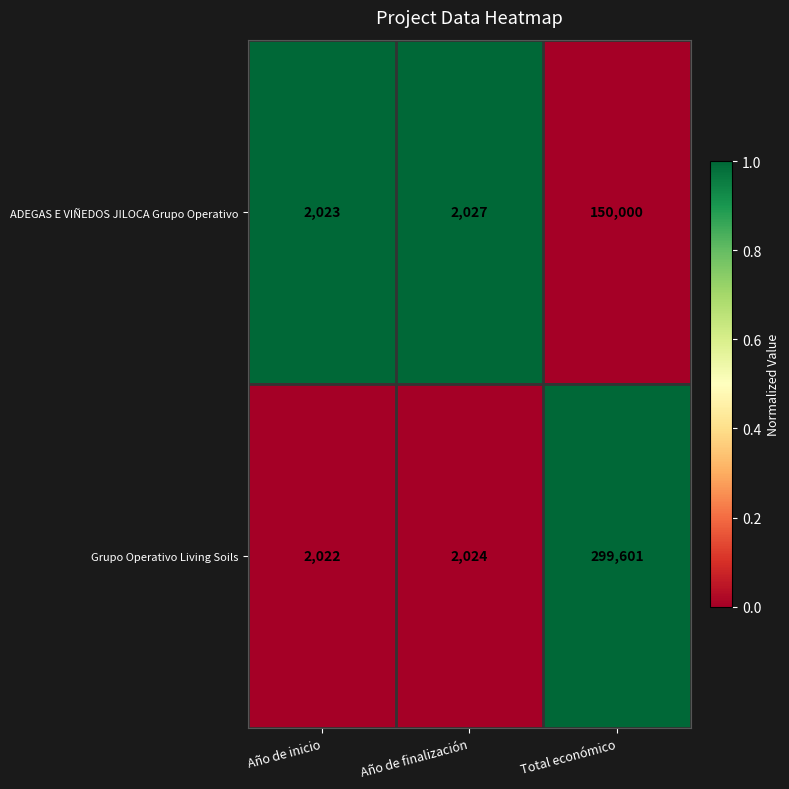

Count the number of categories in the chart.

3